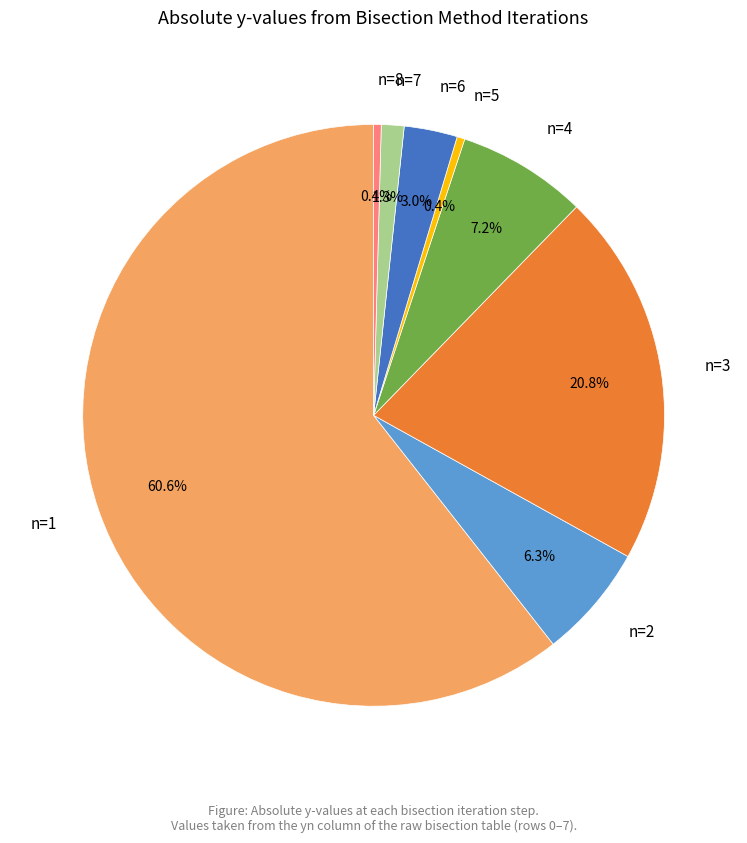

How many slices are in this pie chart?

8